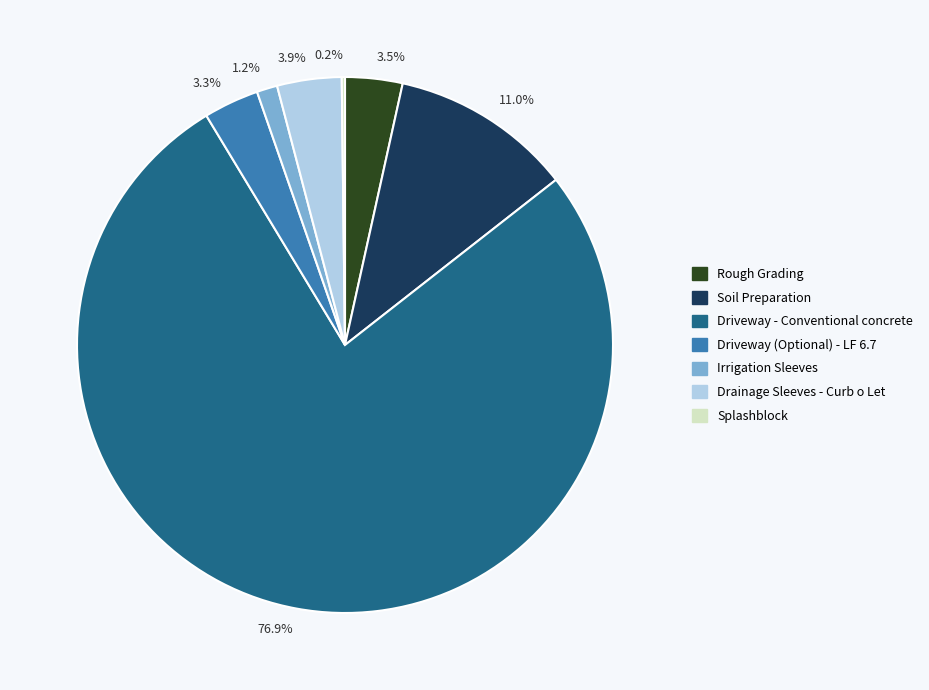

Between 76.9% and 11.0%, which is larger?

76.9%